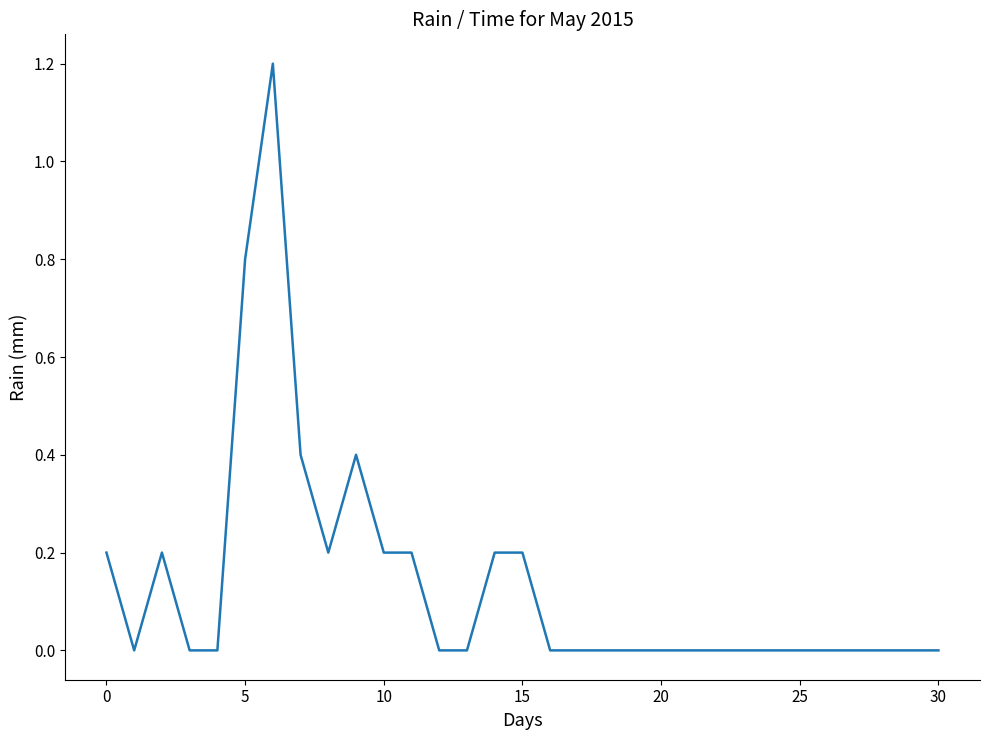

True or false: the data has more than 2 interior local peaks.

True